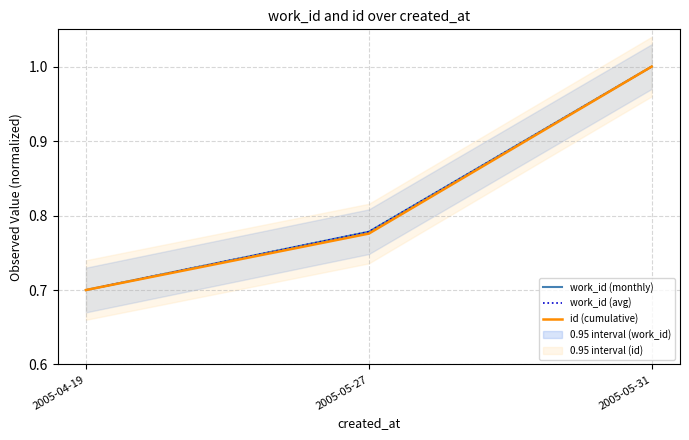

What is the sum of all id (cumulative) values?

2.5